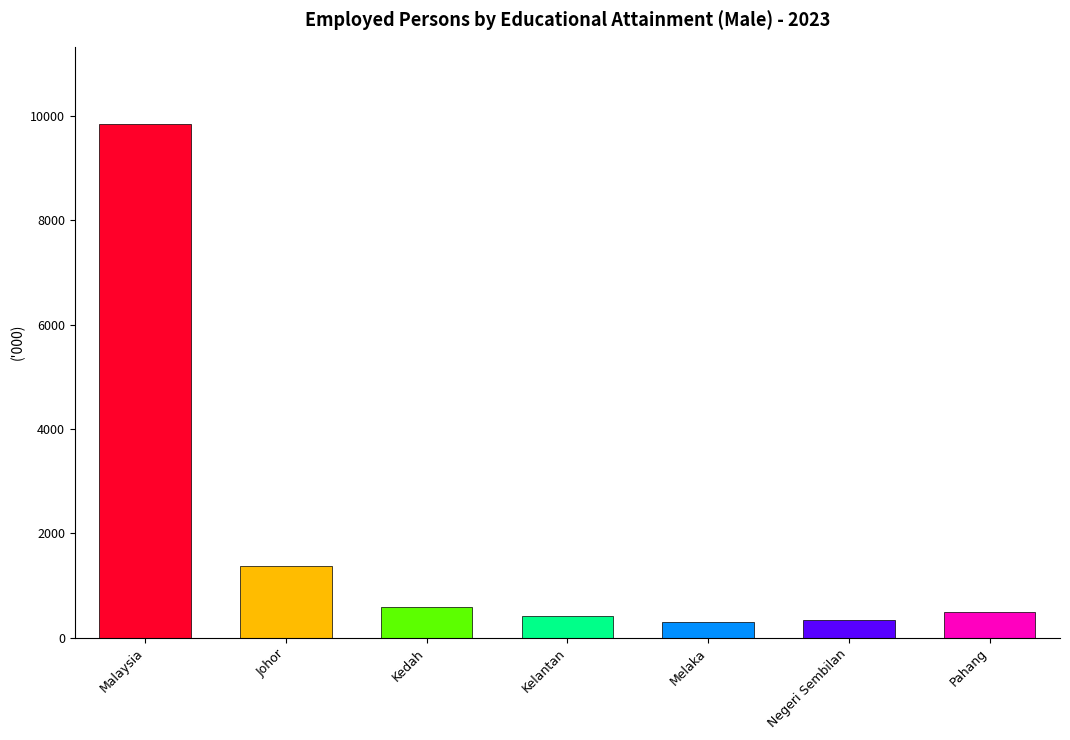

At which category does the chart reach its peak across all series?

Malaysia